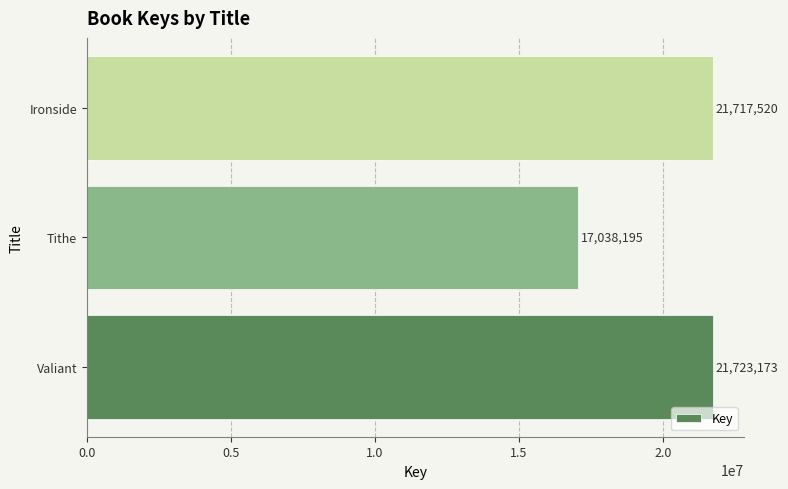

How many bars are there in total?

3